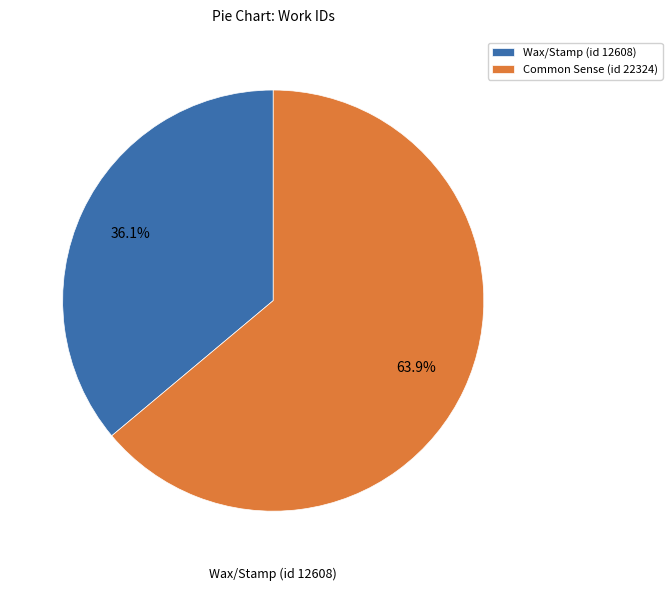

What is the majority slice?

Common Sense (id 22324)